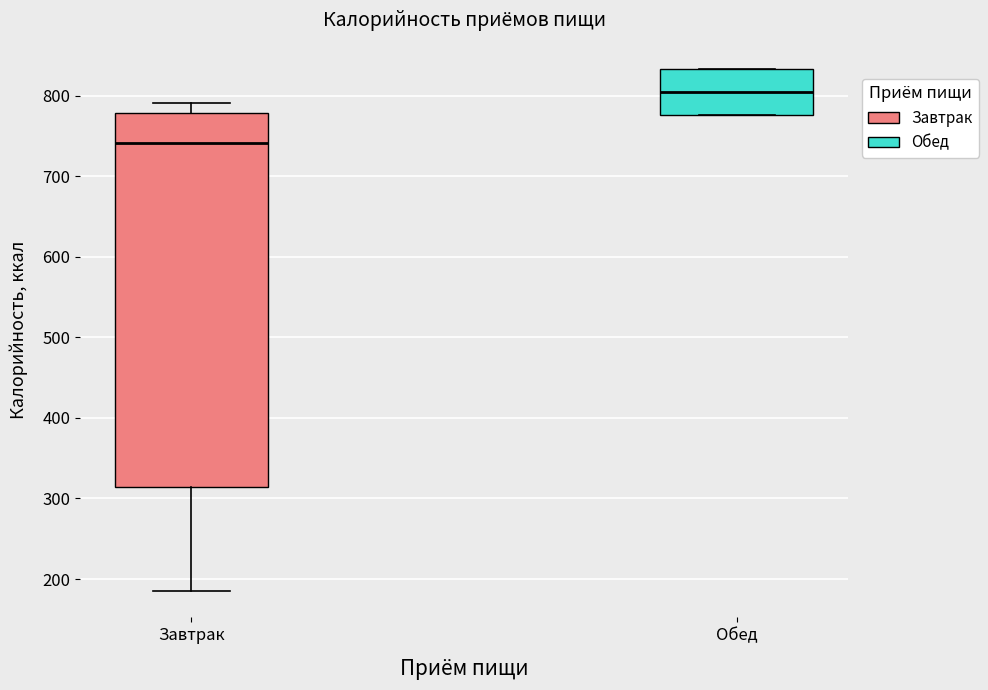

Reading left to right, transcribe this box plot: for each box, give where its median line is, the range the box spans, and where its two whiskers end, as read against the y-axis. The values are not printed on the chart, so give them approximately, as read against the axis.

Завтрак: median 740, box 310 to 780, whiskers 180 to 790
Обед: median 800, box 780 to 830, whiskers 780 to 830